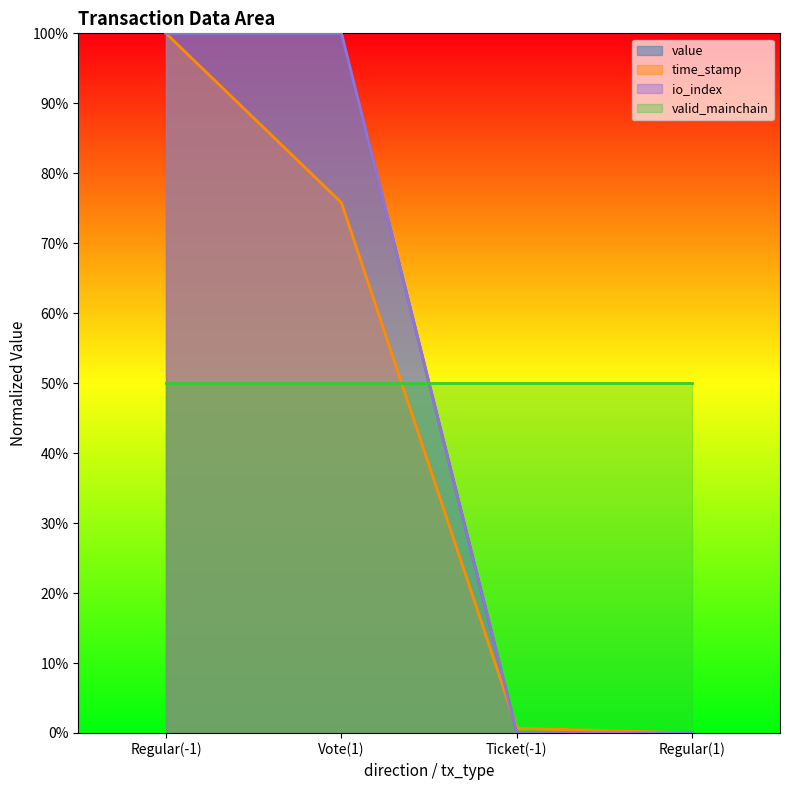

What is the average value of the time_stamp series?

0.4